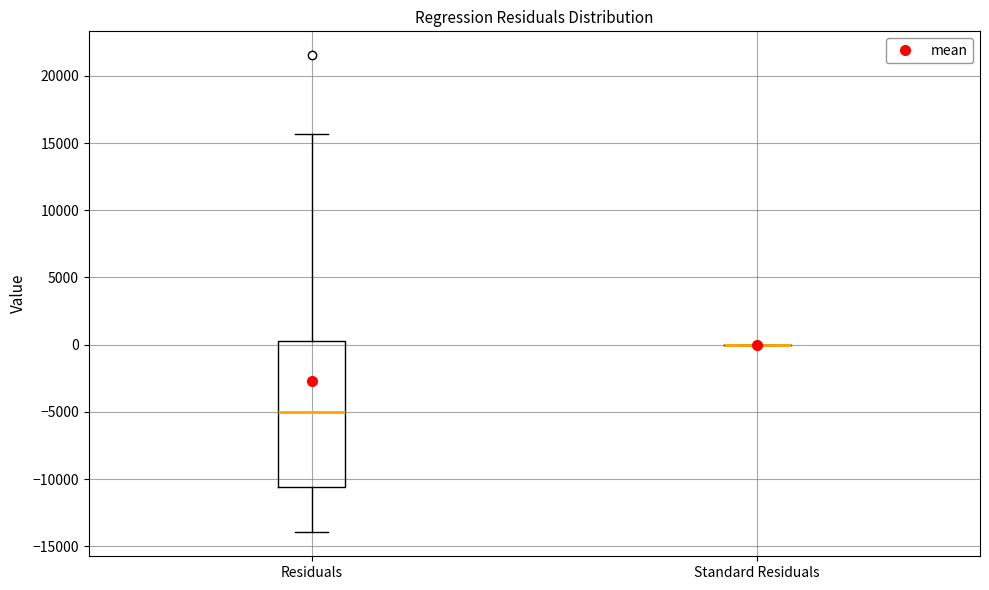

Reading left to right, read every box against the y-axis: the position of its median line, the range the box covers, and the ends of its whiskers. The values are not printed on the chart, so give them approximately, as read against the axis.

Residuals: median -5000, box -10500 to 0, whiskers -14000 to 15500
Standard Residuals: box collapsed to a line at 0, whiskers 0 to 0